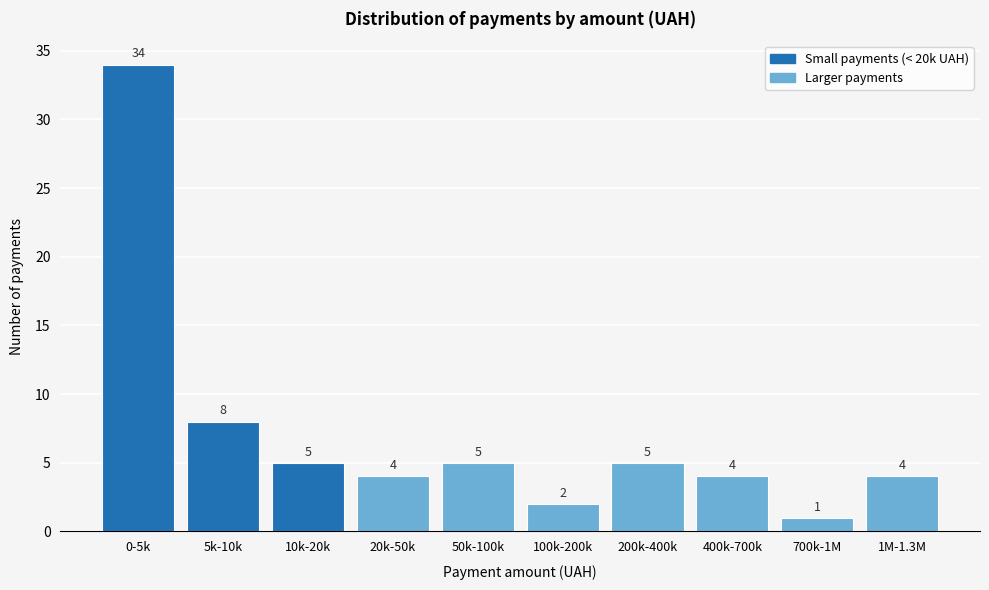

Reading left to right, list all the values displayed in this chart.

34	8	5	4	5	2	5	4	1	4